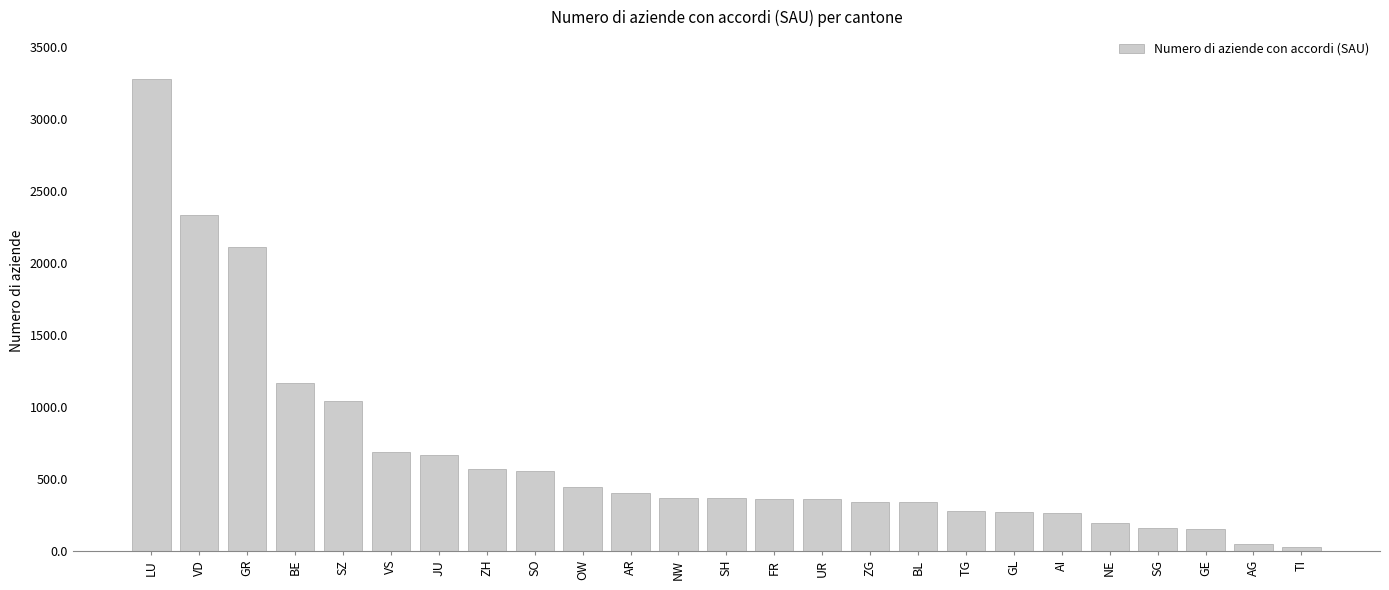

Which category has the highest value across all series?

LU